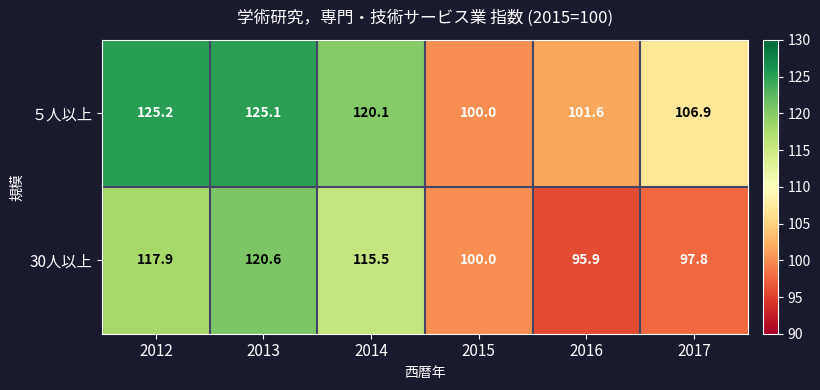

Is the value of 30人以上 at 2012 greater than the value of ５人以上 at 2014?

No